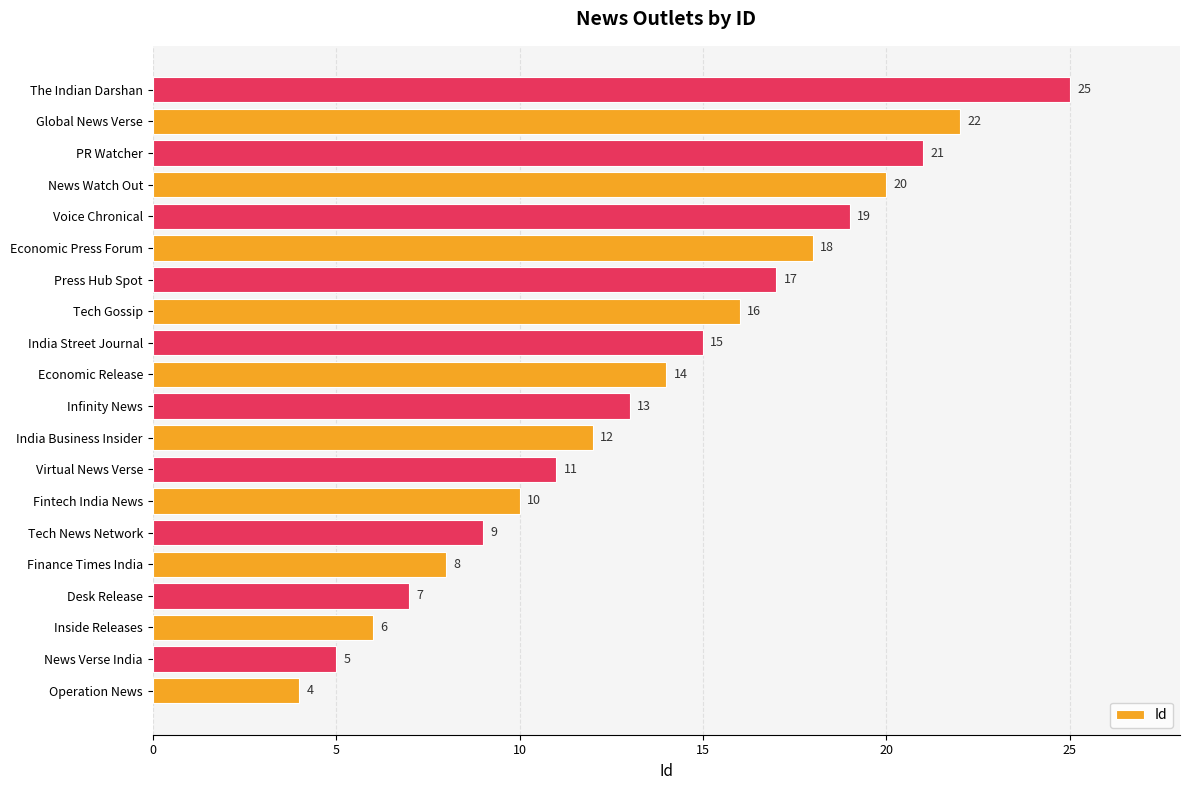

What is the difference between the maximum and minimum values?

21